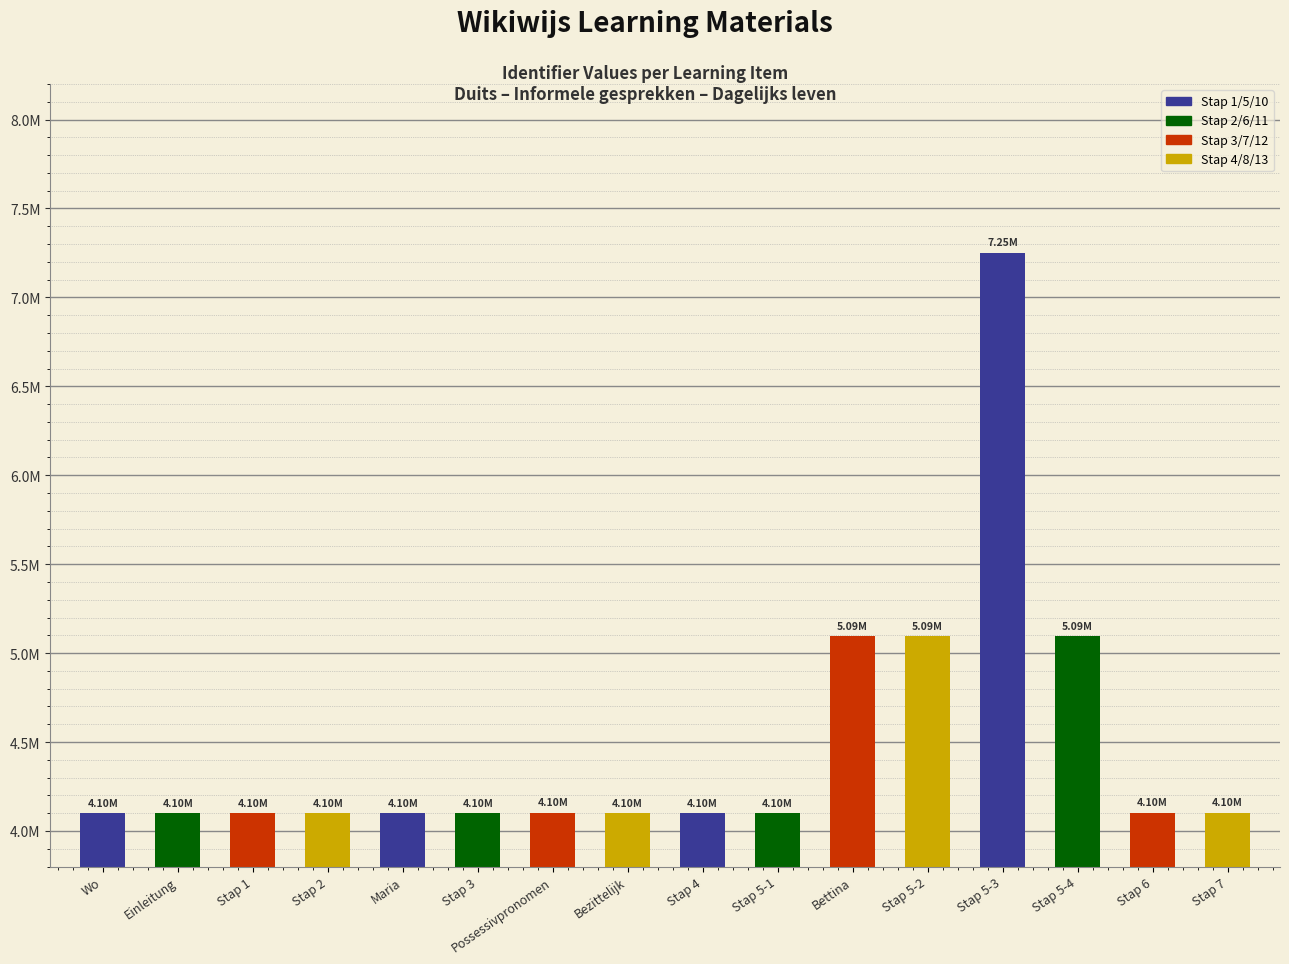

Which label corresponds to the largest value in the chart?

Stap 5-3